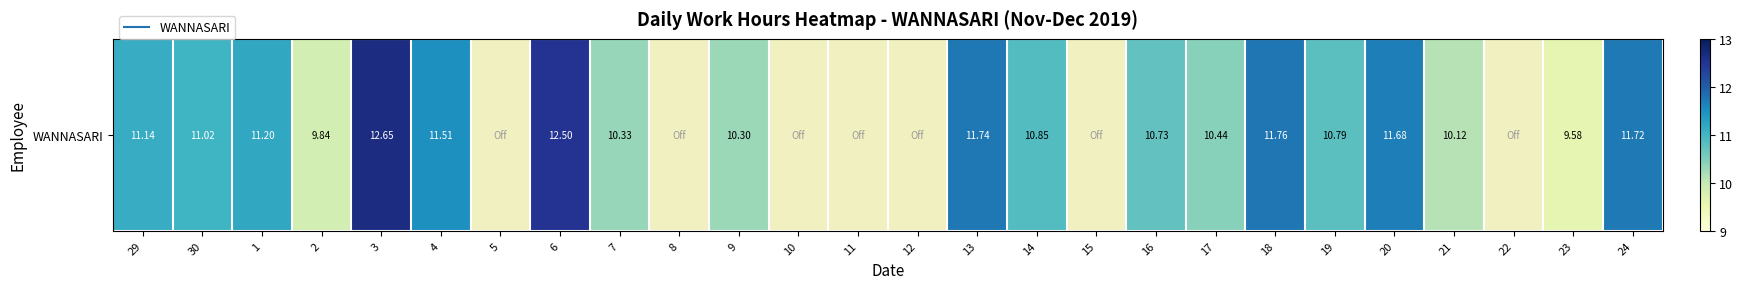

Reading right to left, transcribe all the data shown in this chart.

24=11.7	23=9.6	22=0.0	21=10.1	20=11.7	19=10.8	18=11.8	17=10.4	16=10.7	15=0.0	14=10.8	13=11.7	12=0.0	11=0.0	10=0.0	9=10.3	8=0.0	7=10.3	6=12.5	5=0.0	4=11.5	3=12.7	2=9.8	1=11.2	30=11.0	29=11.1